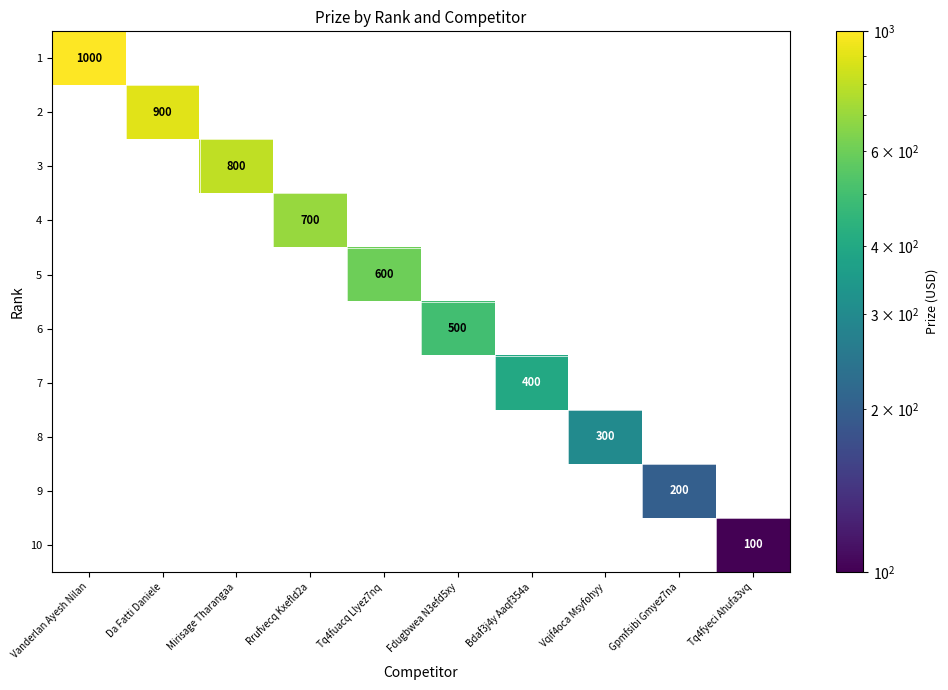

Is it true that 9 equals 200 at Gpmfsibi Gmyez7na?

True